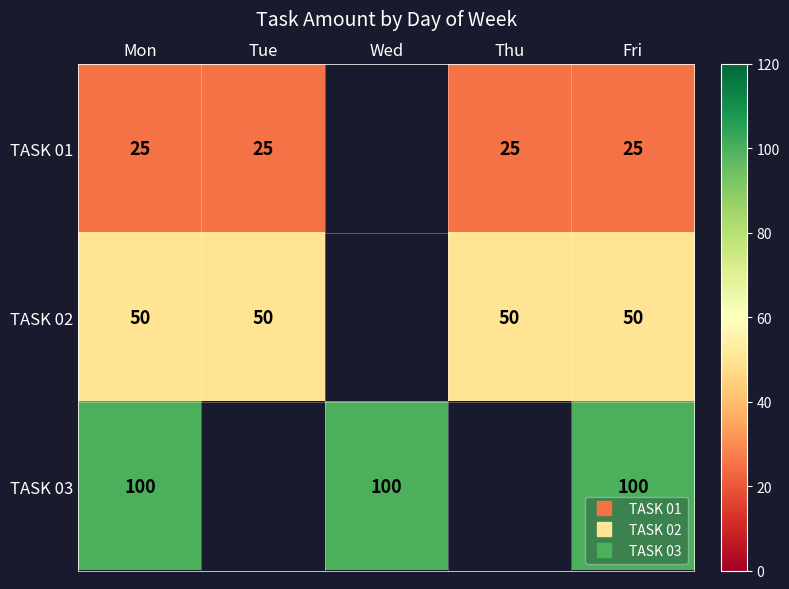

How many series are shown in this chart?

3